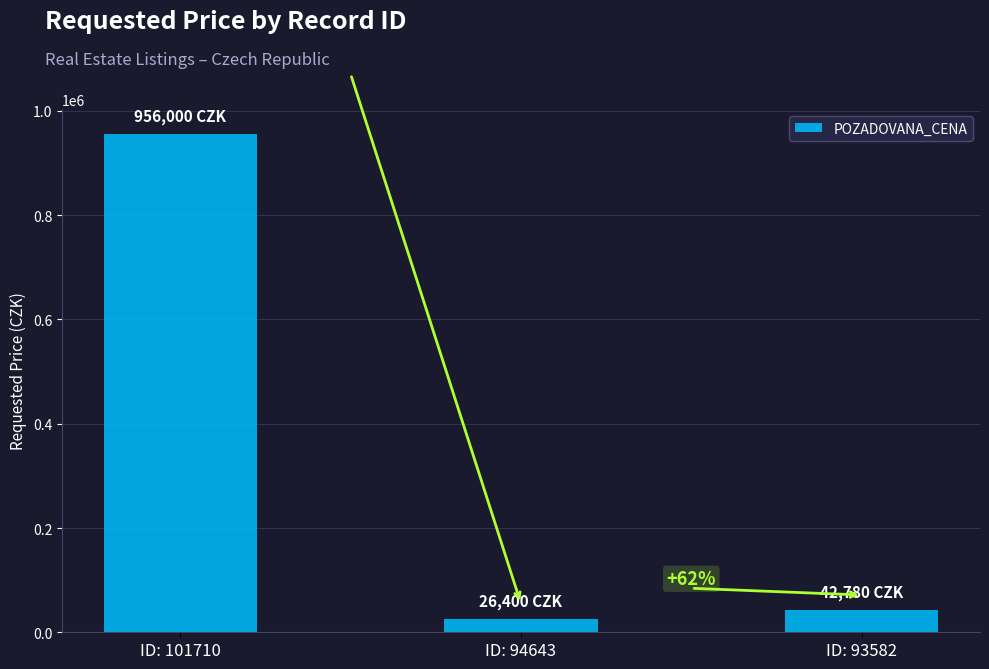

Does the chart contain any negative values?

No